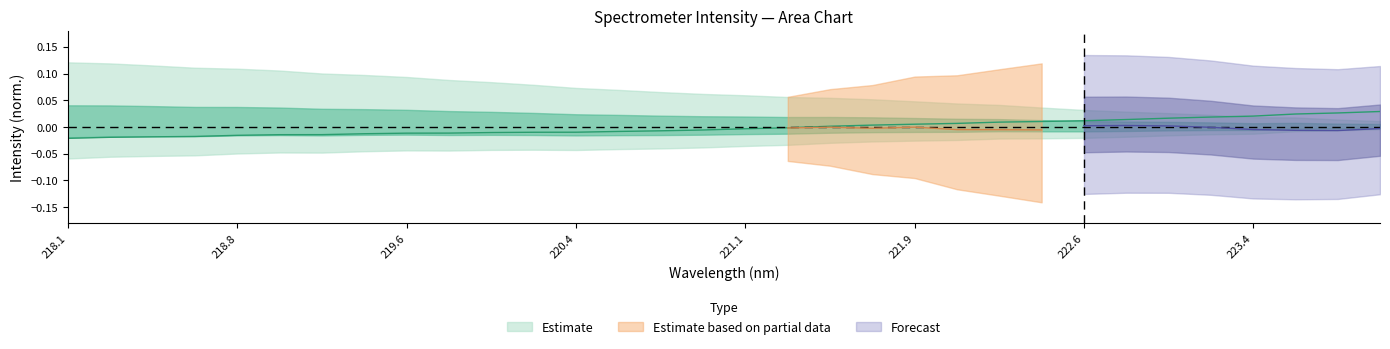

What is the label of the 19th point from the right?

220.5444